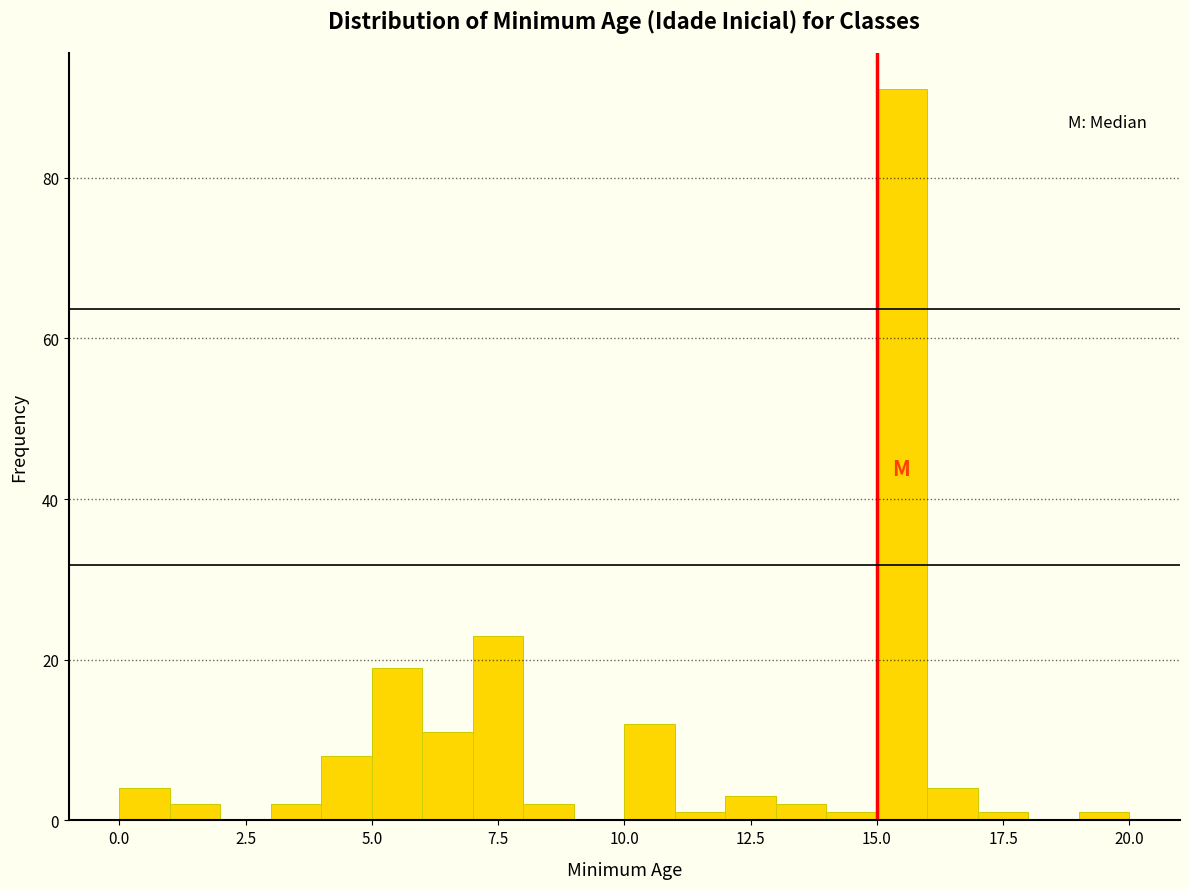

Around what value on the x-axis is the tallest bar? Give the approximate position of its centre, as read against the axis.

15.5